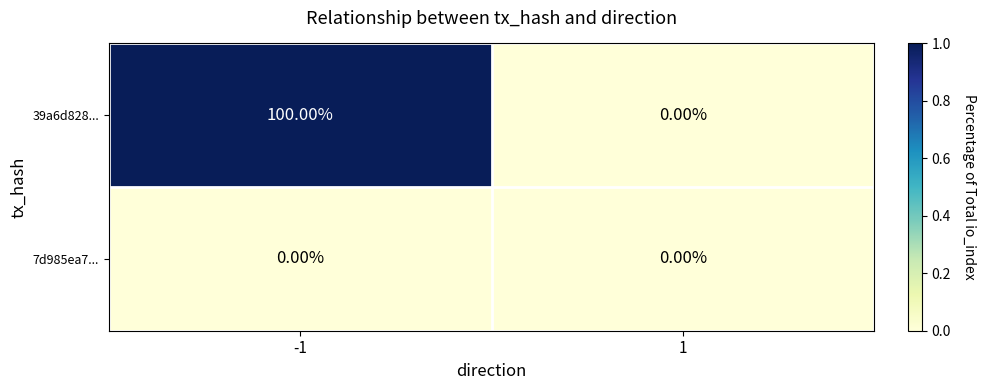

Is the value of 7d985ea7... at 1 greater than the value of 39a6d828... at -1?

No